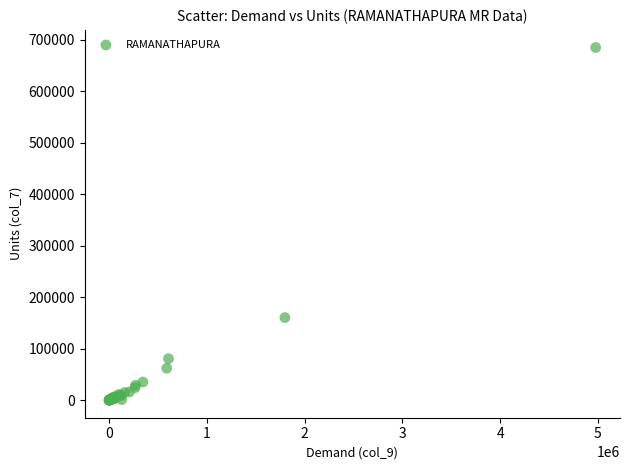

What Y value in the scatter plot is closest to 342268?

160195